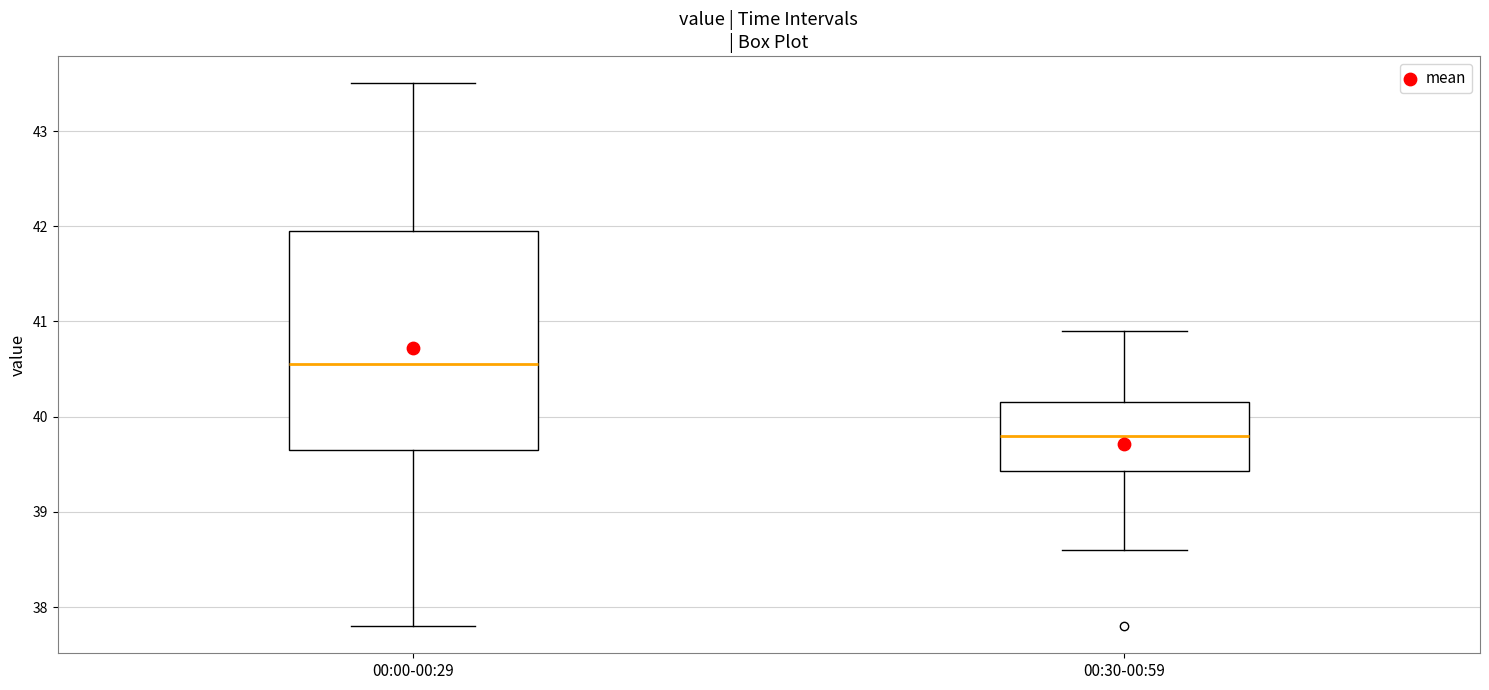

Reading left to right, read every box against the y-axis: the position of its median line, the range the box covers, and the ends of its whiskers. The values are not printed on the chart, so give them approximately, as read against the axis.

00:00-00:29: median 40.6, box 39.7 to 42.0, whiskers 37.8 to 43.5
00:30-00:59: median 39.8, box 39.4 to 40.2, whiskers 38.6 to 40.9